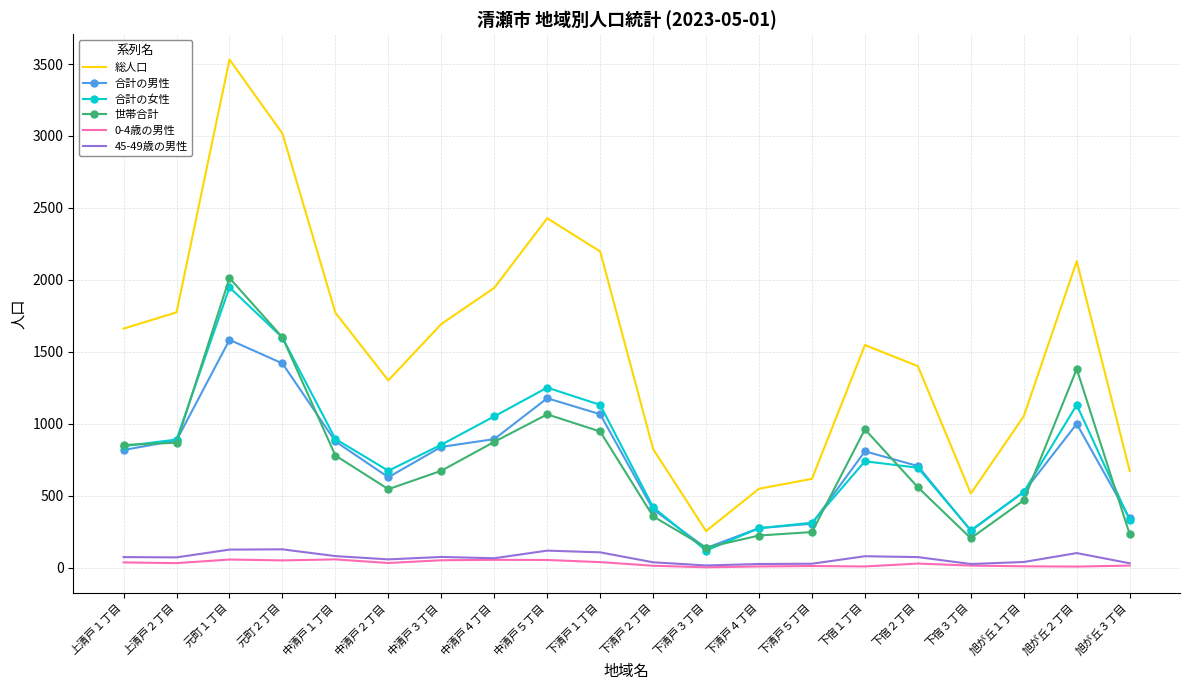

What is the difference between the 総人口 values at 元町１丁目 and 下清戸４丁目?

2983